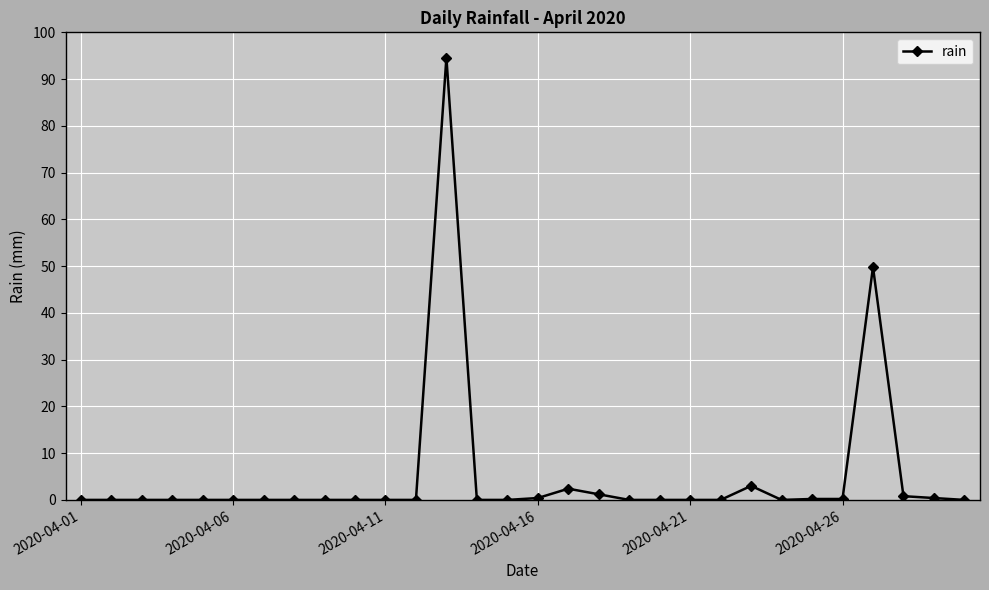

Is this an area chart (filled region under the line)?

No